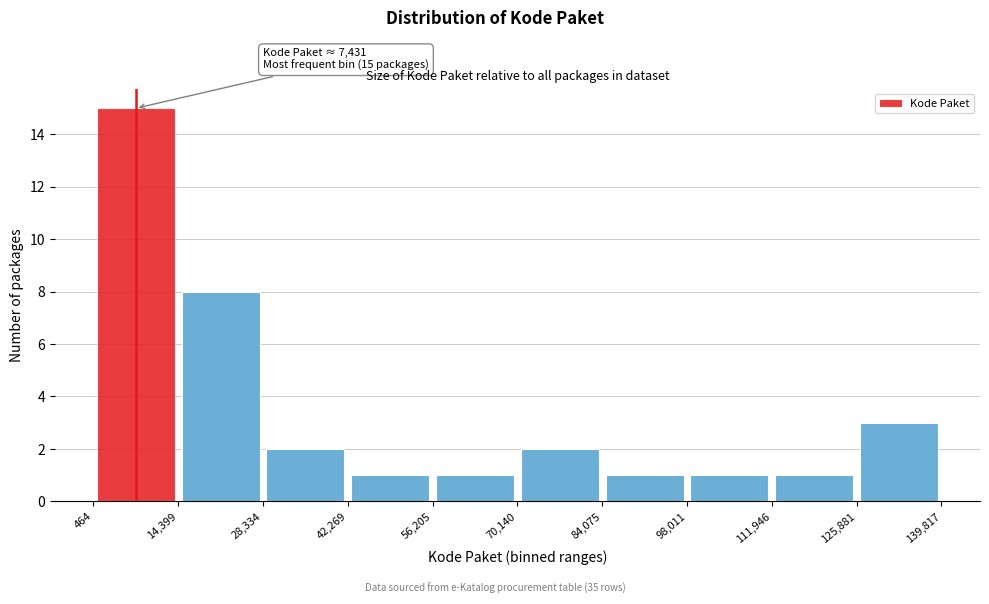

Which range on the x-axis has the tallest bar?

464 to 14,399